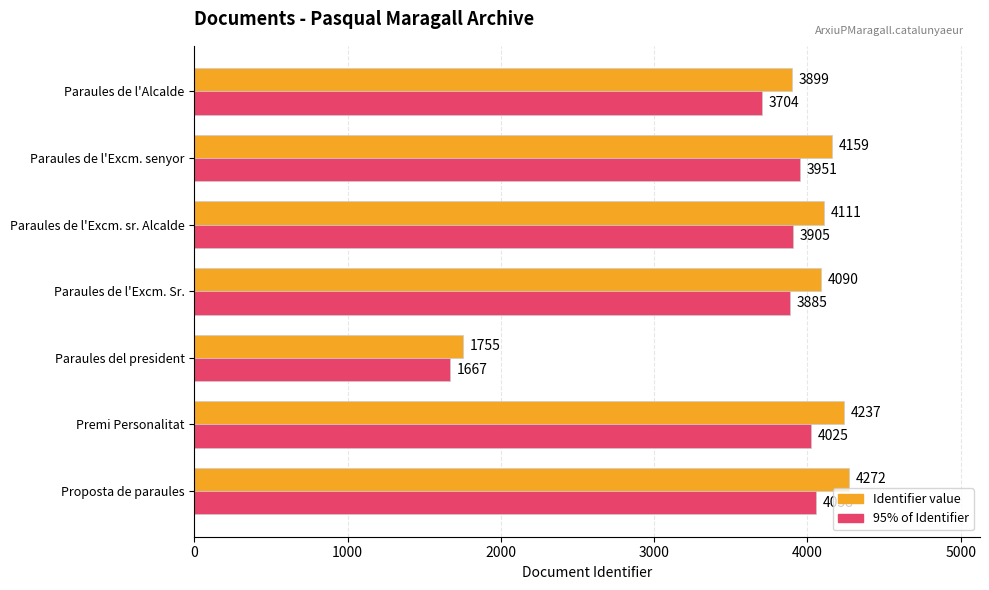

The value of 95% of Identifier at Paraules de l'Excm. Sr. is 3885.5. True or false?

True